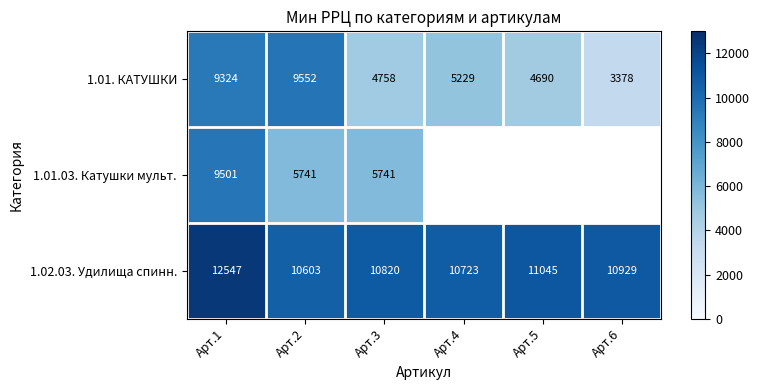

Rank the categories by 1.01. КАТУШКИ value from highest to lowest.

Арт.2, Арт.1, Арт.4, Арт.3, Арт.5, Арт.6